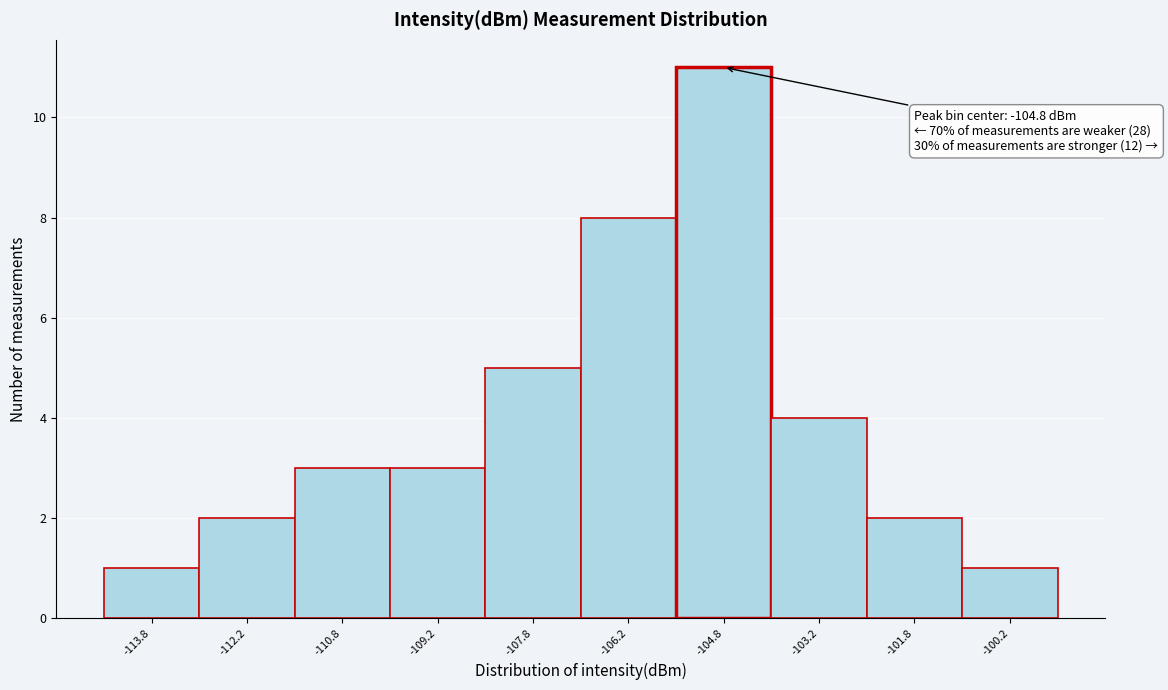

Which range on the x-axis has the tallest bar?

-105.5 to -104.0